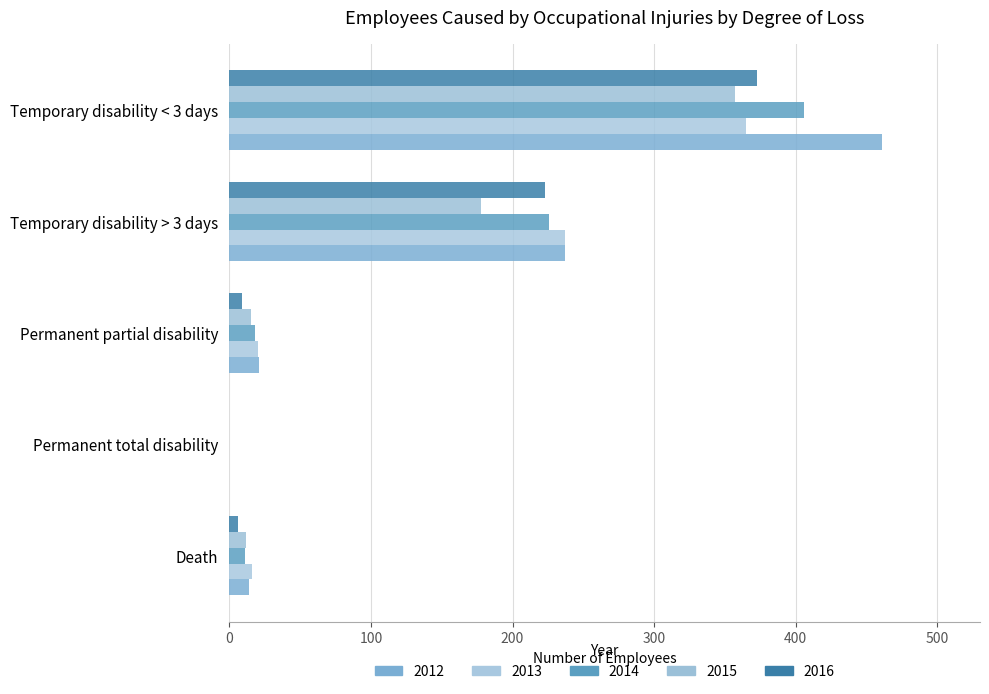

Which series has the largest total across all categories?

2012